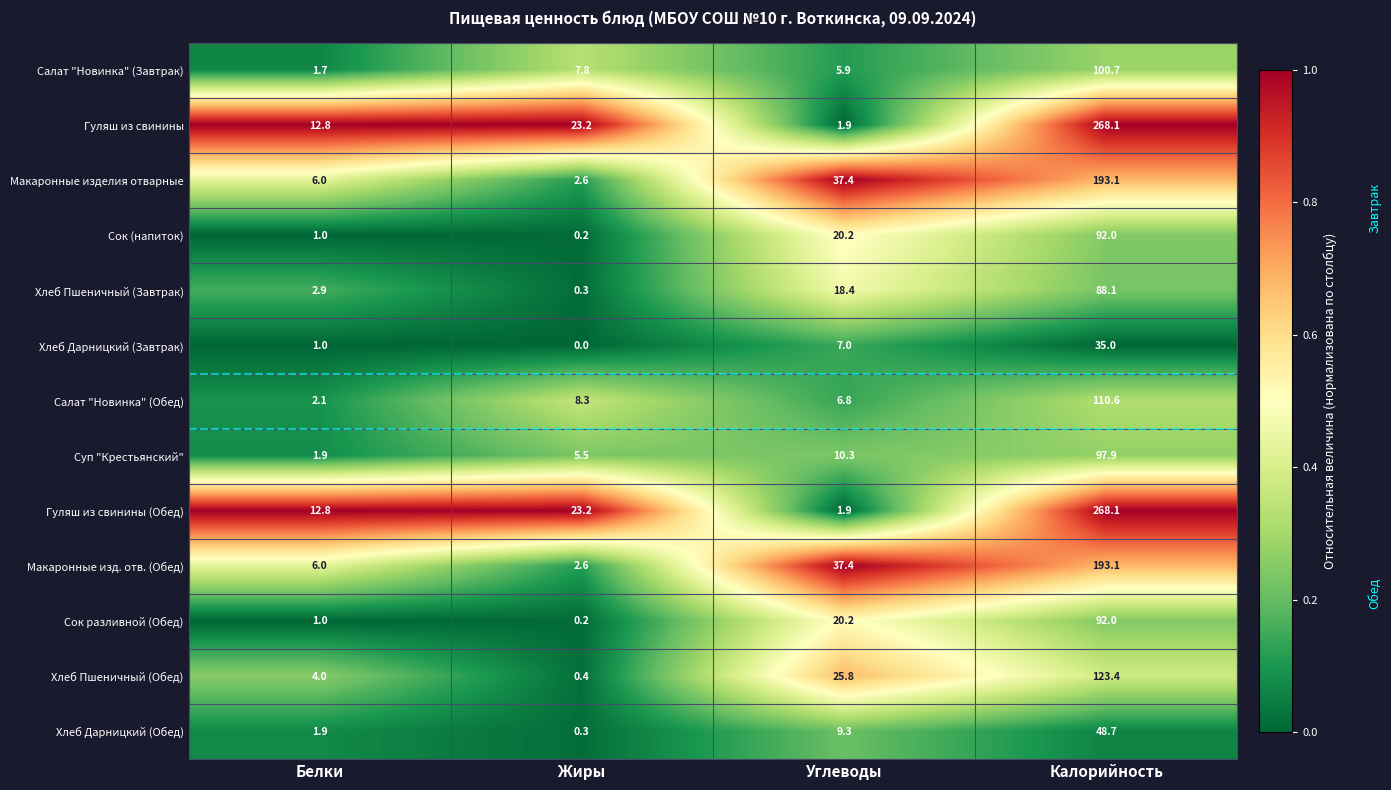

Which category has the highest value across all series?

Калорийность